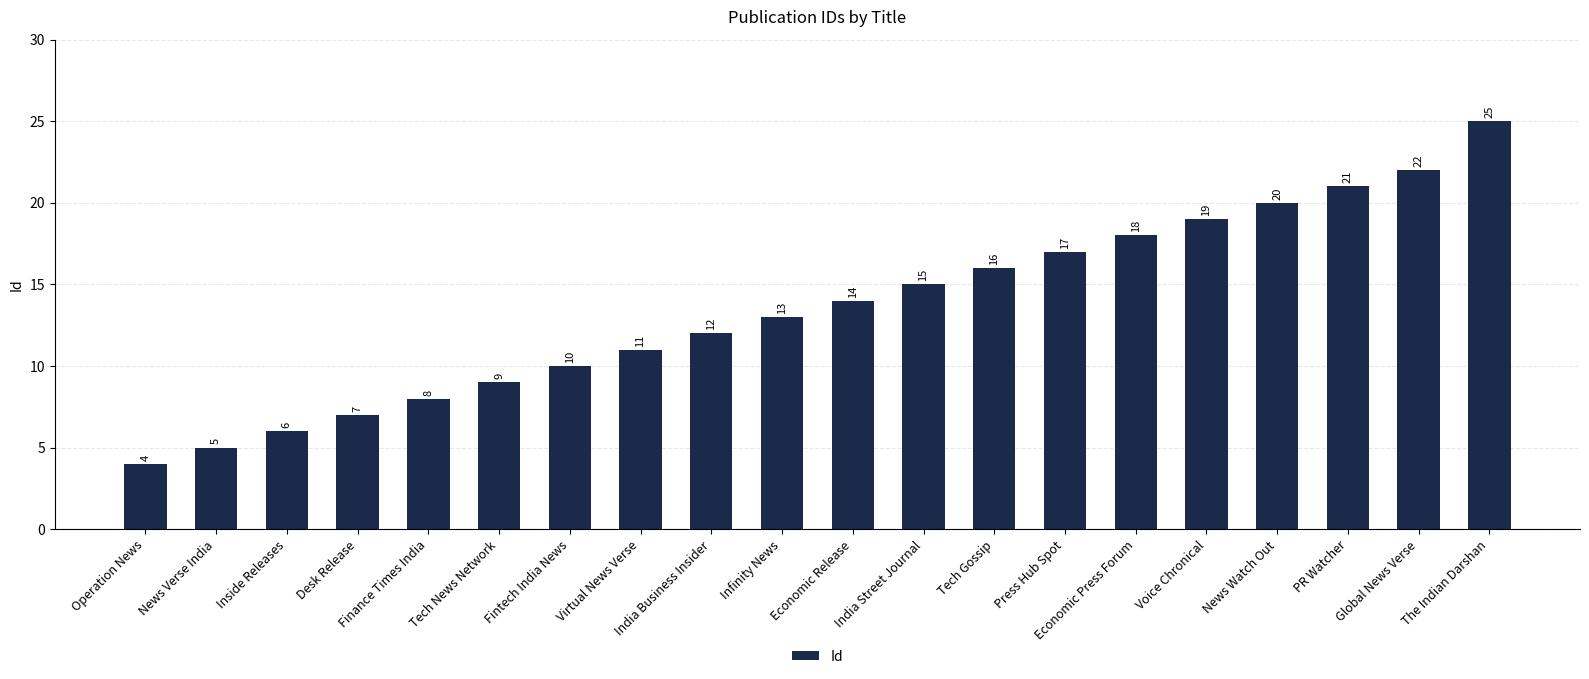

At which label is the value closest to 14?

Economic Release